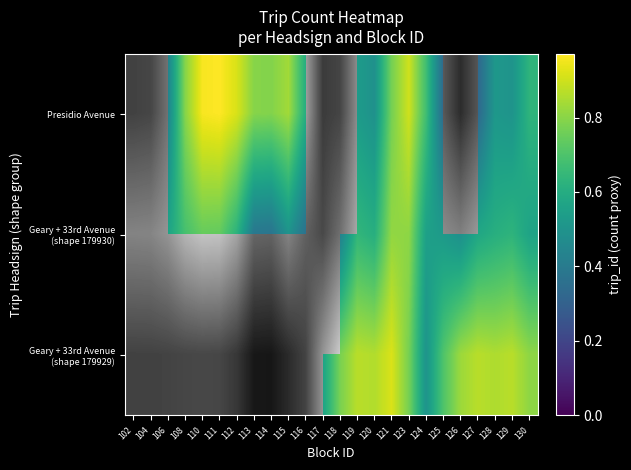

How many distinct data groups are displayed?

3